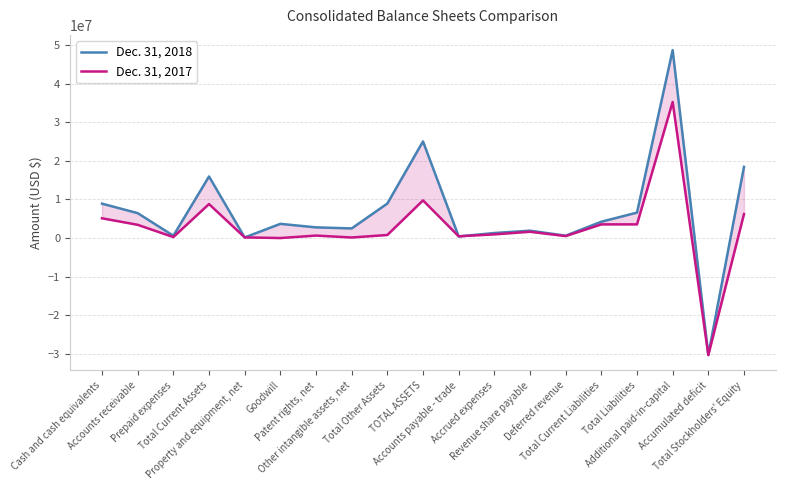

Is it true that Dec. 31, 2018 equals 12624021 at Additional paid-in-capital?

False